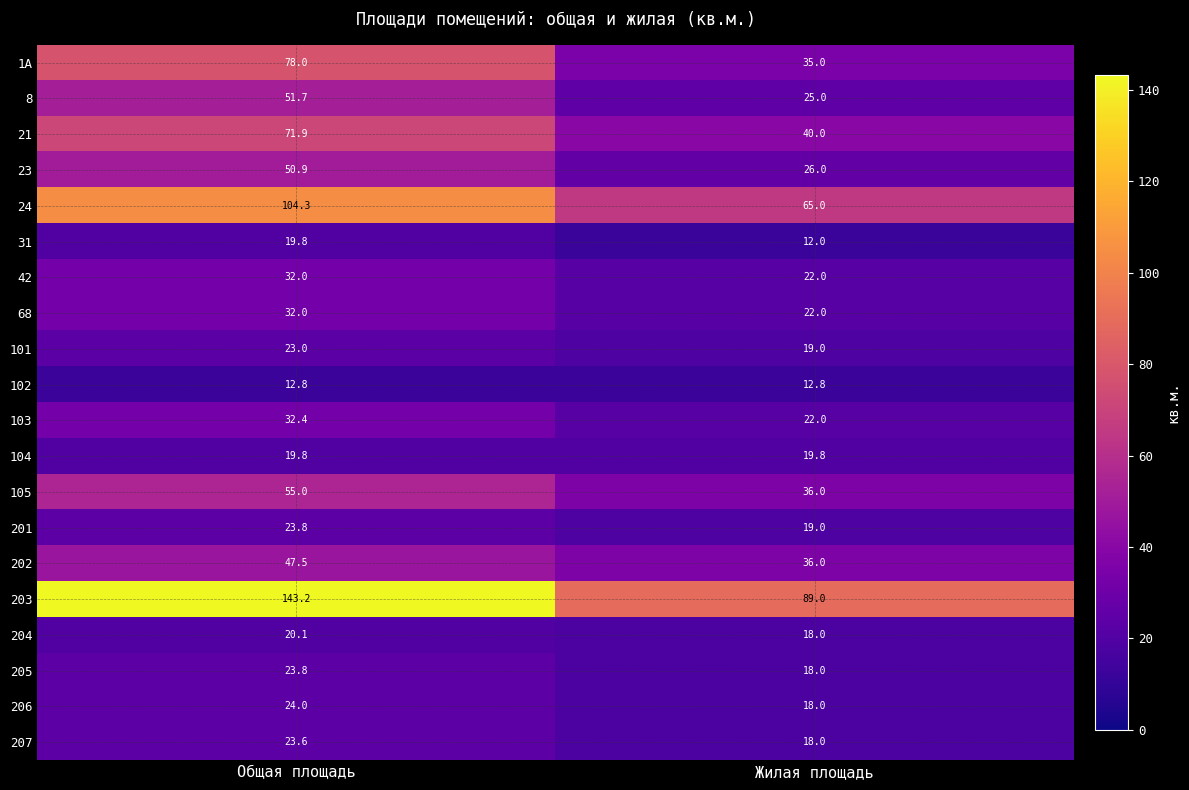

Which series has the largest total across all categories?

203